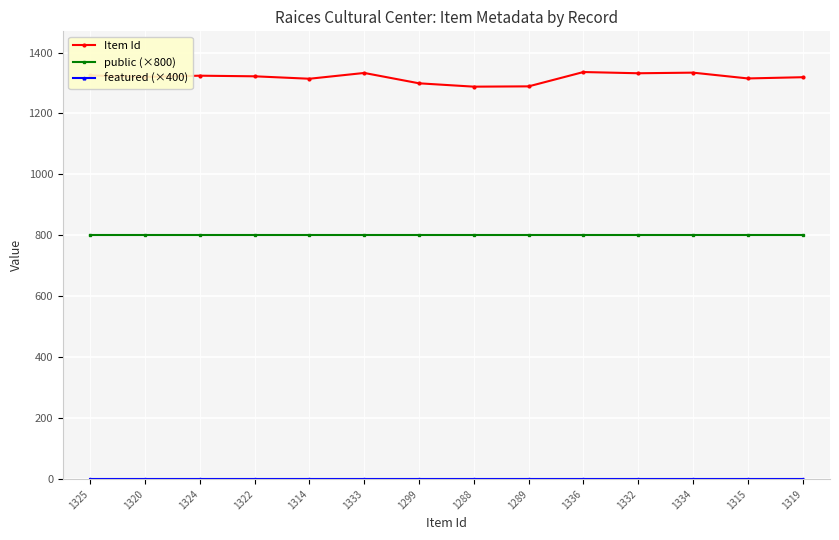

What is the average value of the Item Id series?

1318